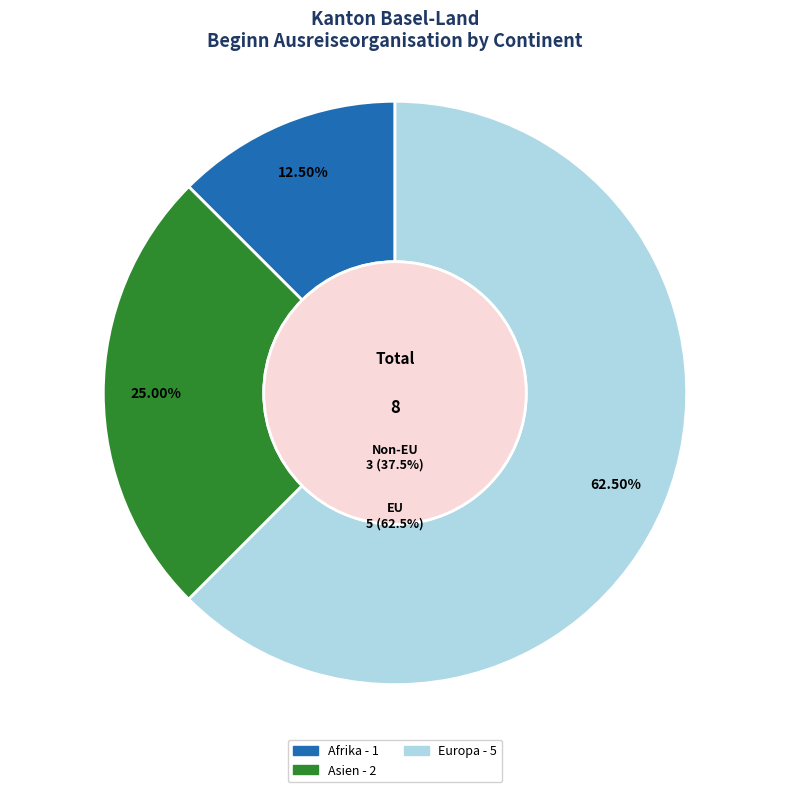

Combined, do Asien and Amerika account for over 50%?

No